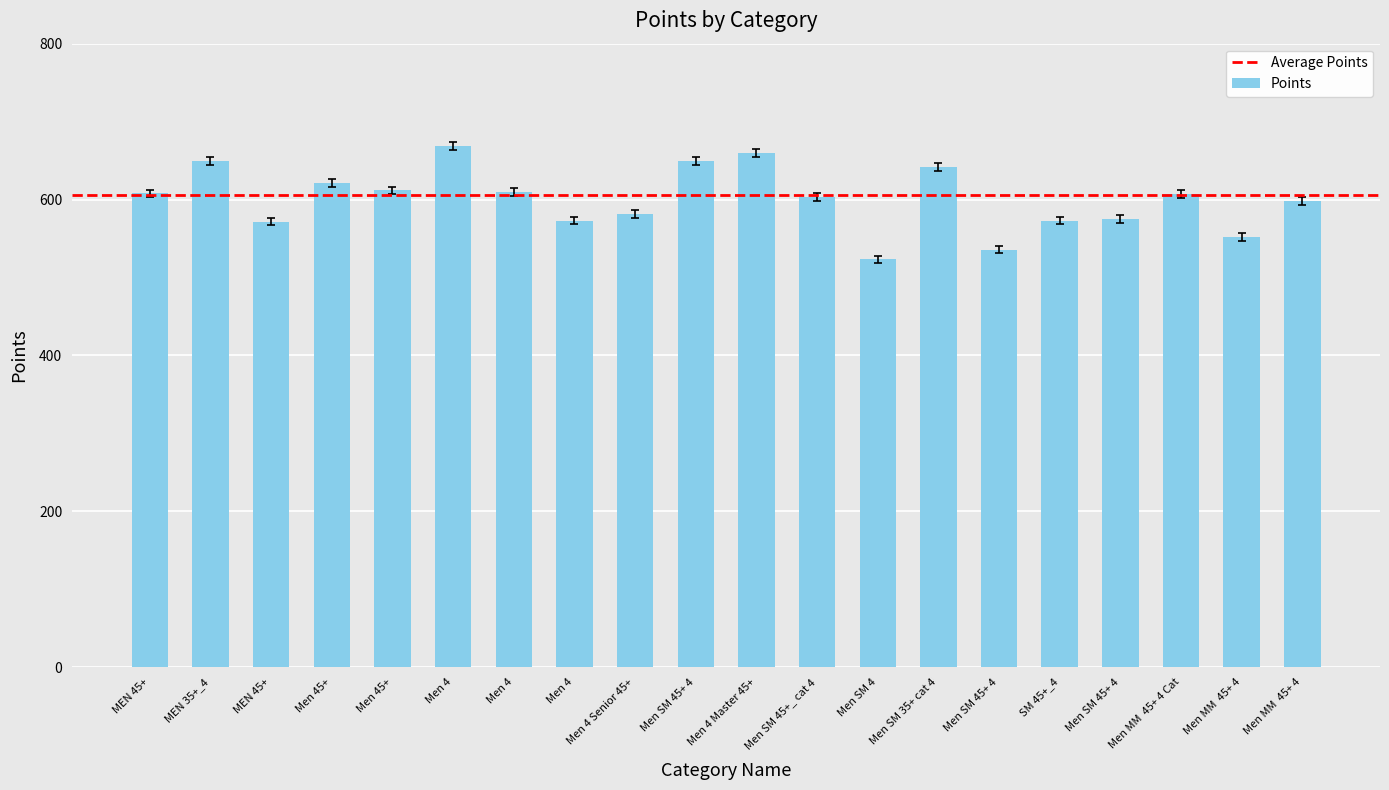

What is the sum of the values at Men SM 45+ 4 and Men SM 45+ 4?

1214.0